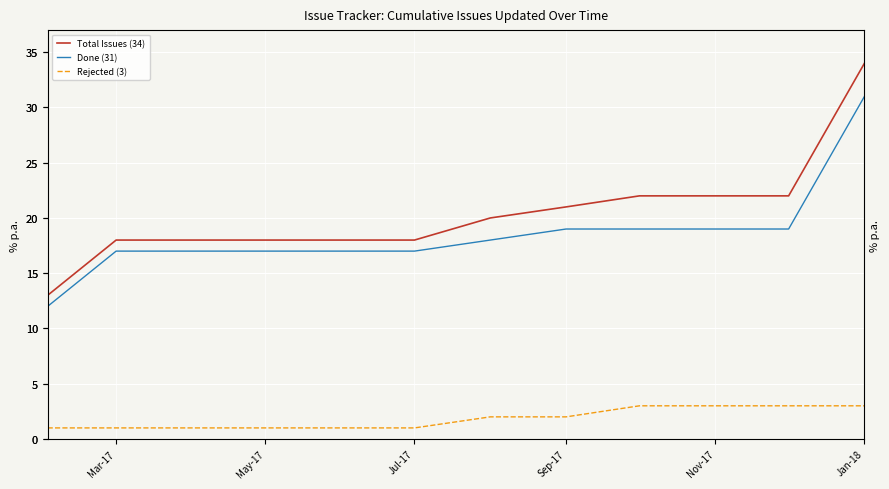

Does the chart display data point markers on the line(s)?

No